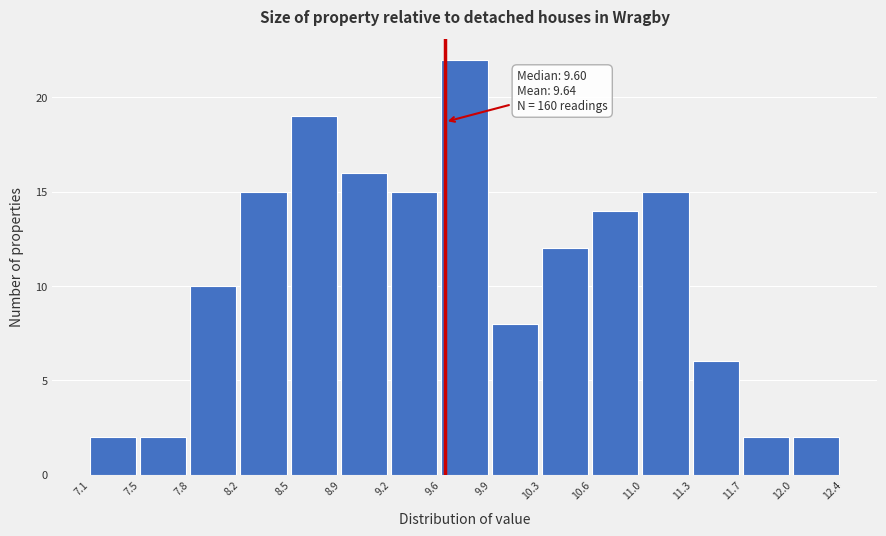

Which range on the x-axis has the tallest bar?

9.6 to 9.9